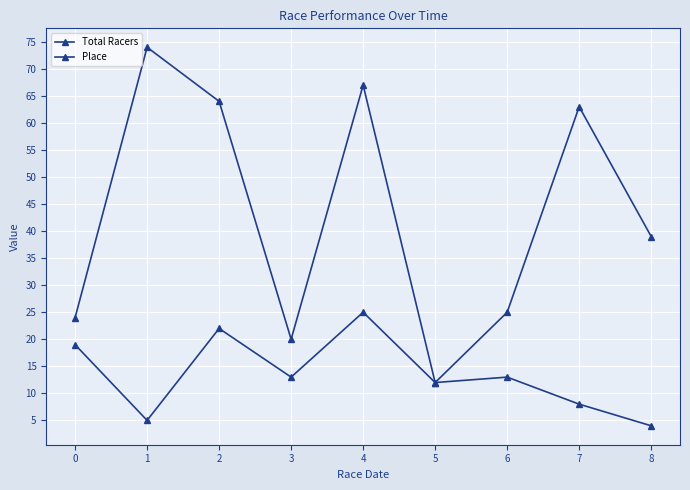

What is the value of the Total Racers point at the 8th from the left?

63